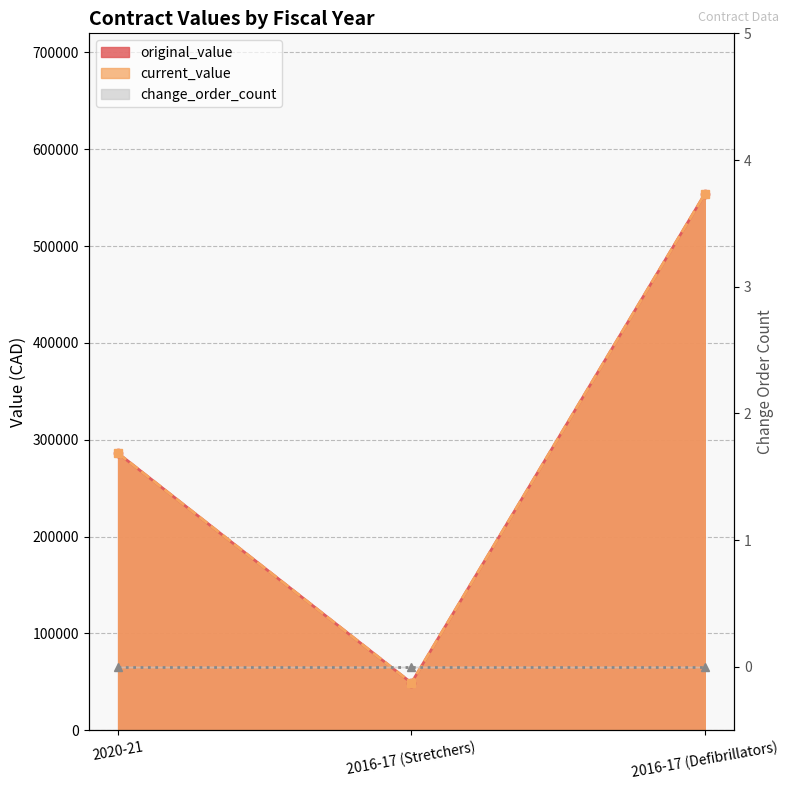

How many data points in original_value are less than 286016?

1